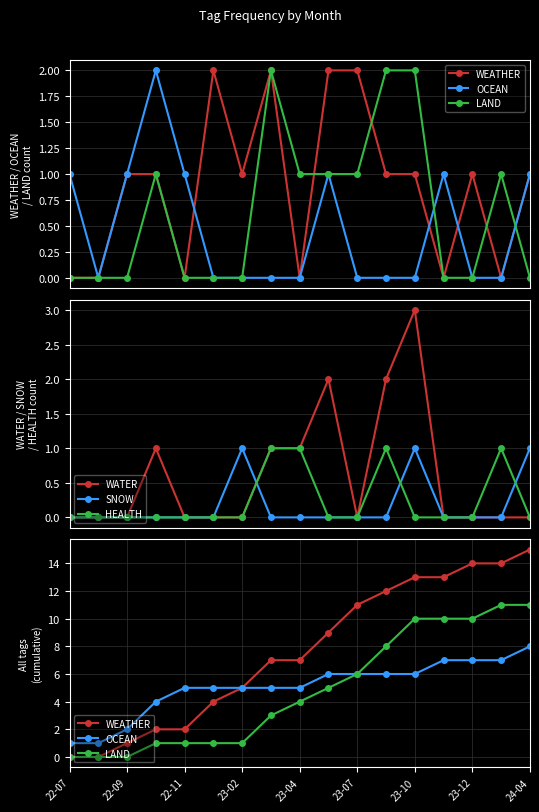

How many interior local peaks does the HEALTH series have?

2